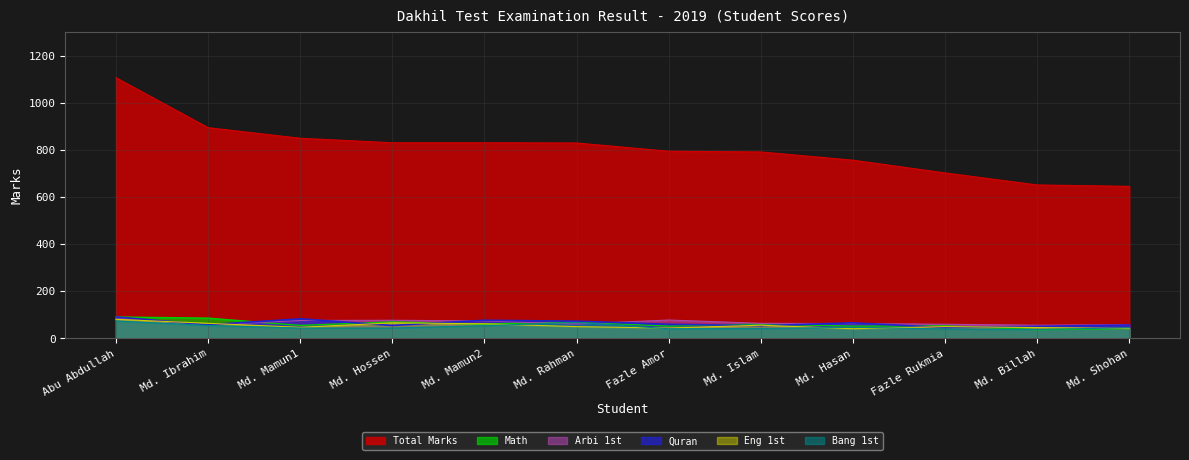

True or false: Arbi 1st and Eng 1st cross at least once.

True